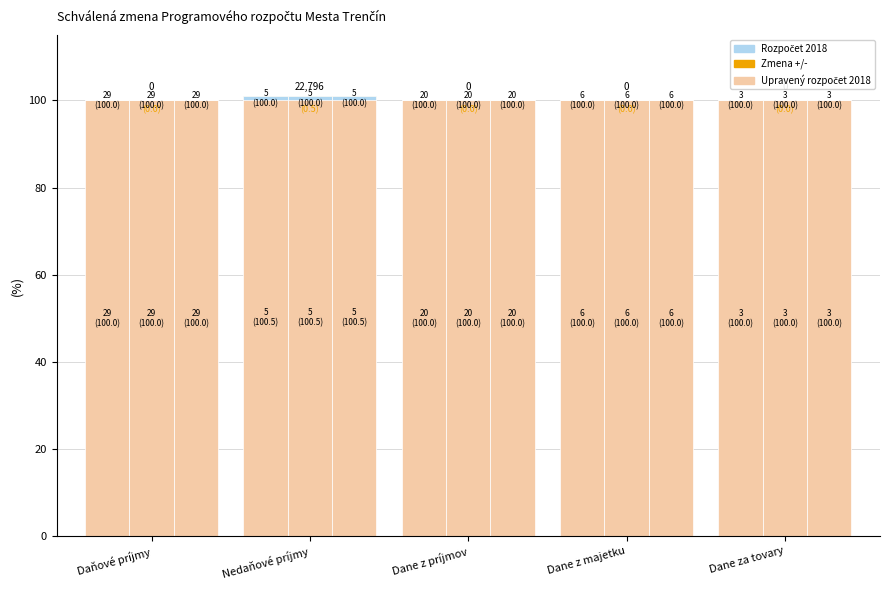

The value of Rozpočet 2018 at Dane za tovary is 0.0. True or false?

True